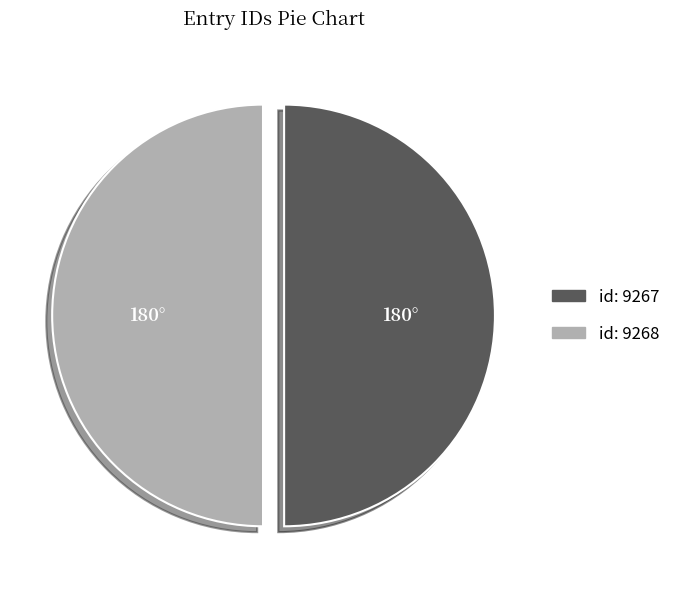

The id: 9268 slice represents 50% of the pie. True or false?

True